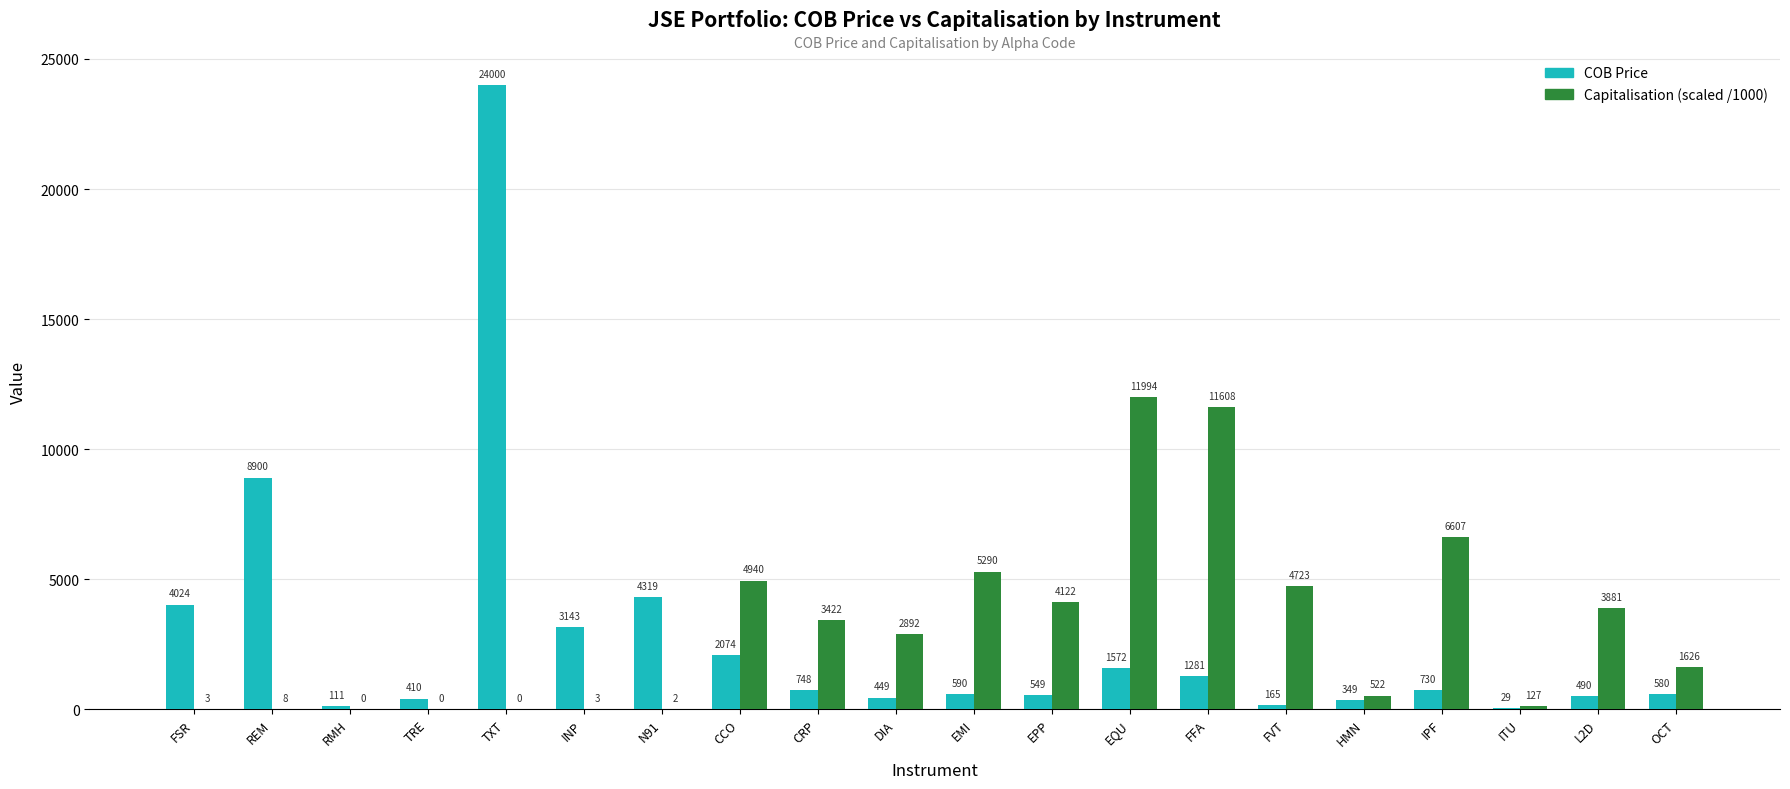

What is the spread (max minus min) of values at CRP?

2674.8